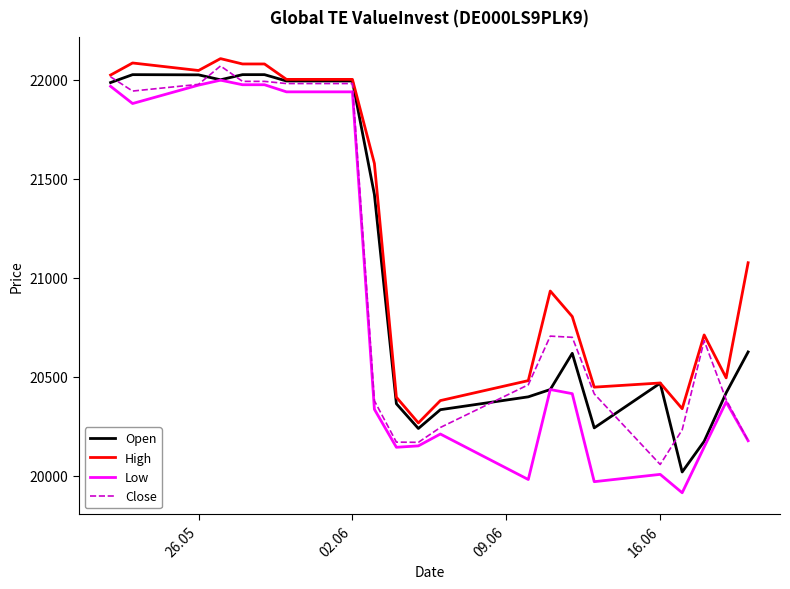

True or false: High and Low cross at least once.

False